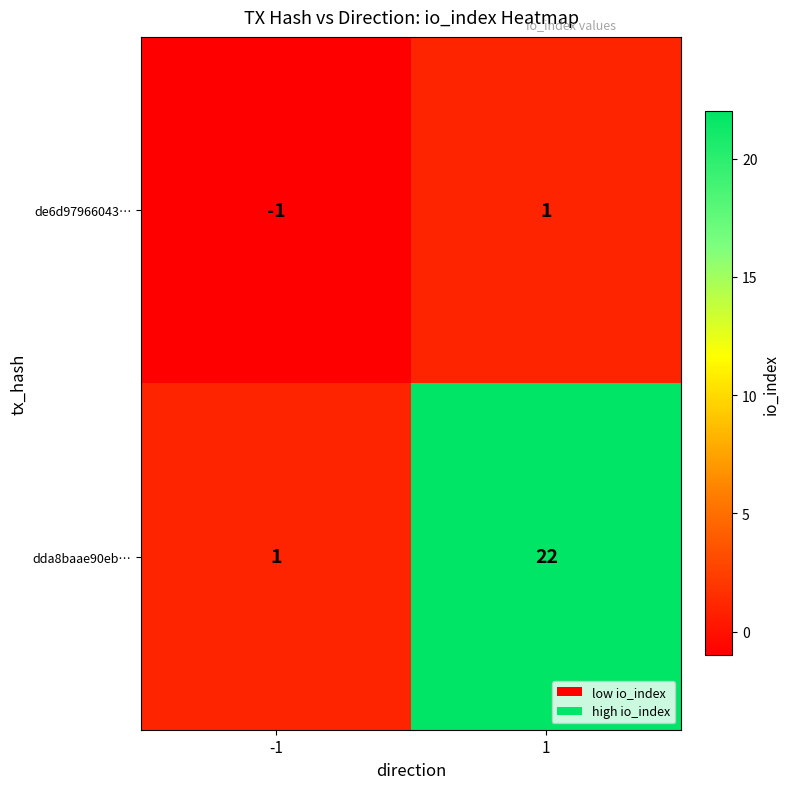

Reading left to right, transcribe all the data shown in this chart.

de6d97966043…: -1	1
dda8baae90eb…: 1	22